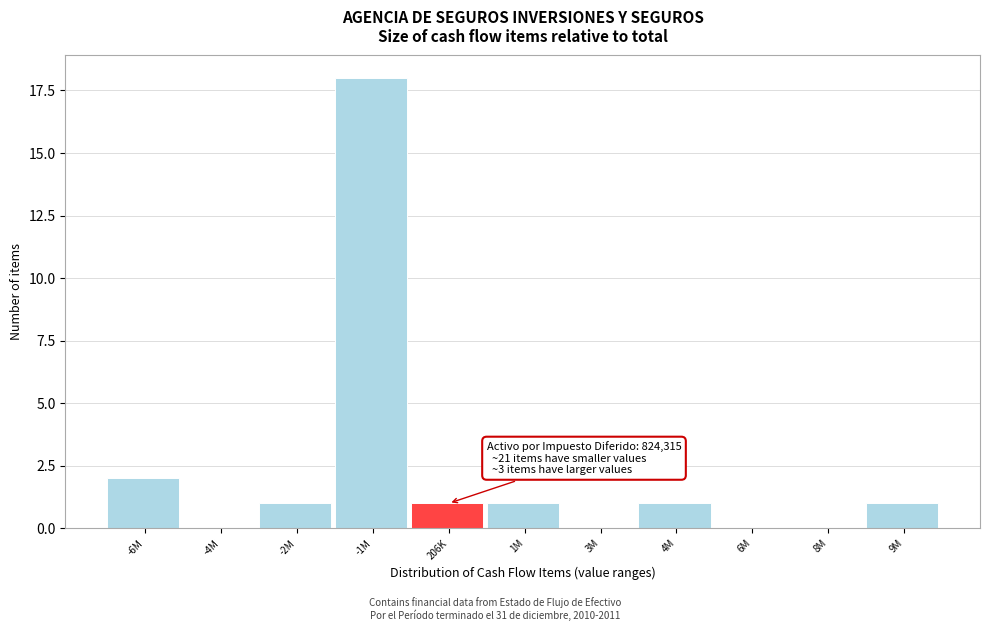

Reading right to left, list all the values displayed in this chart.

9M=1	8M=0	6M=0	4M=1	3M=0	1M=1	206K=1	-1M=18	-2M=1	-4M=0	-6M=2